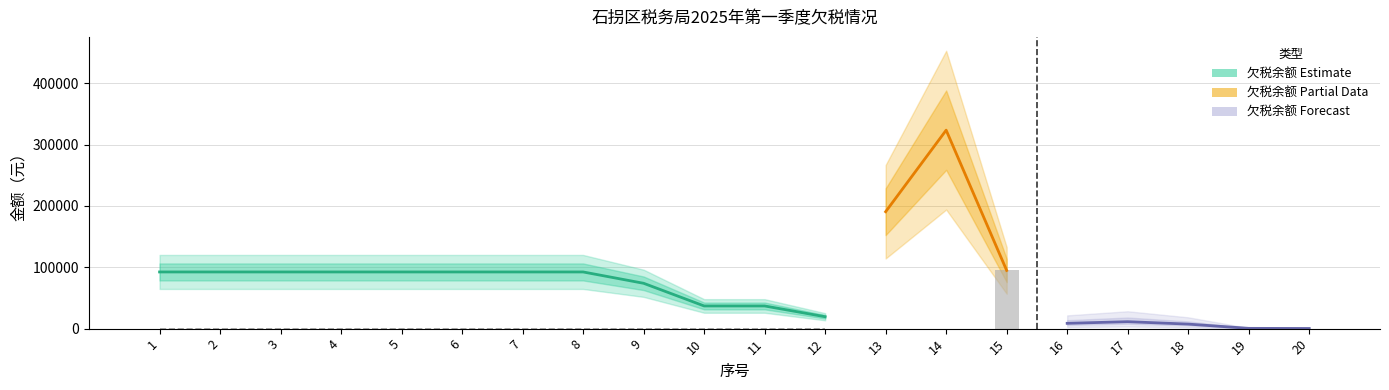

What is the value of the 欠税余额 bar at the 7th from the left?

92432.2